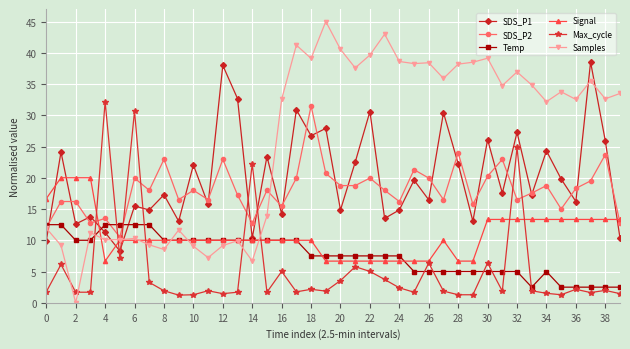

True or false: Max_cycle has more than 0 points higher than both neighbors.

True